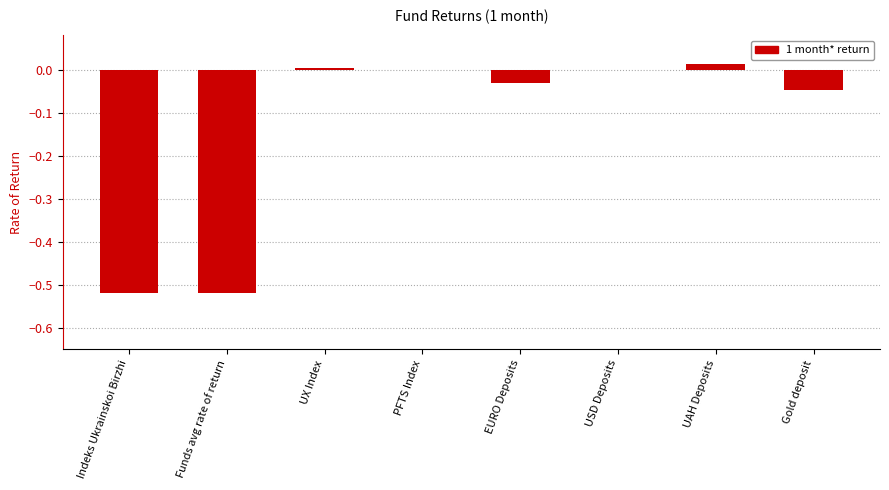

Which has a higher value, PFTS Index or Funds avg rate of return?

PFTS Index